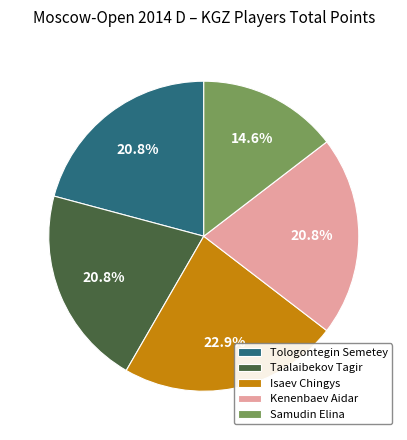

Does Tologontegin Semetey represent more than half of the total?

No